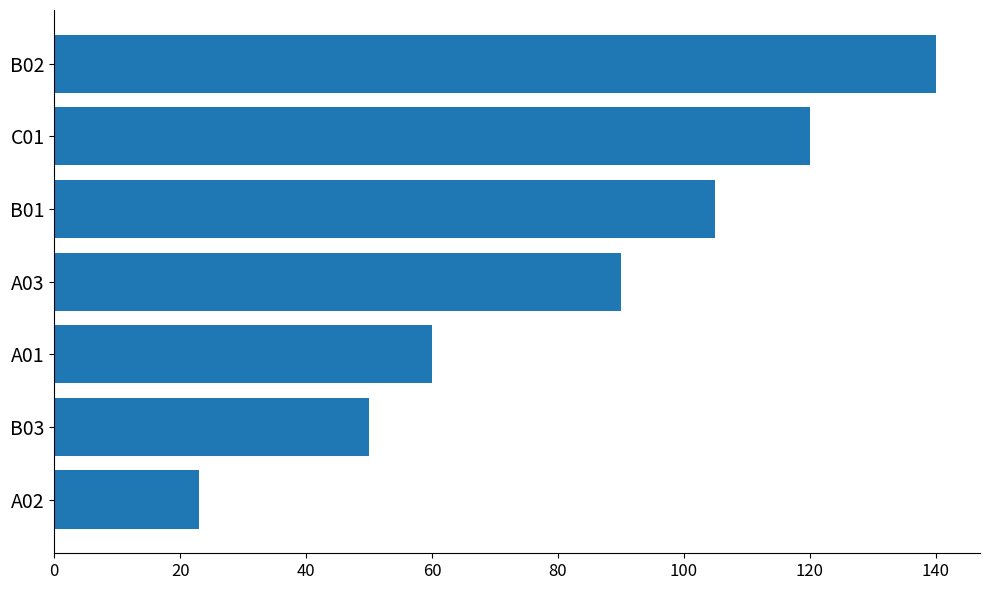

How many bars are there in total?

7